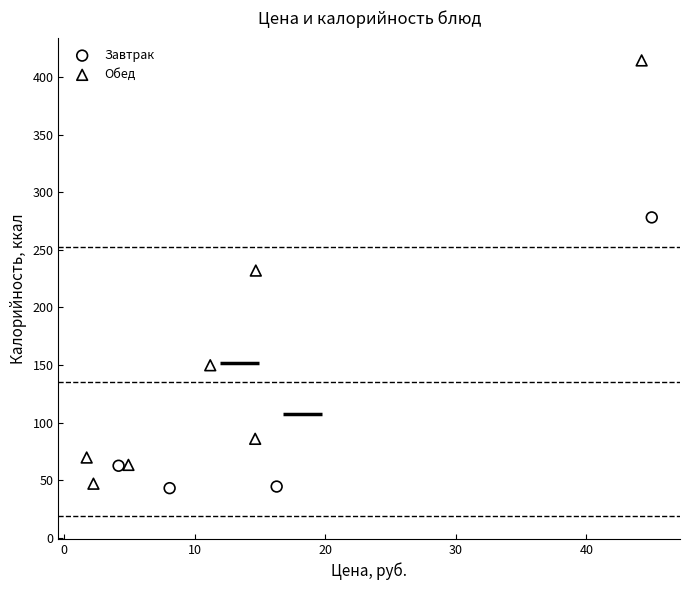

Which series has the widest spread of Y values?

Обед